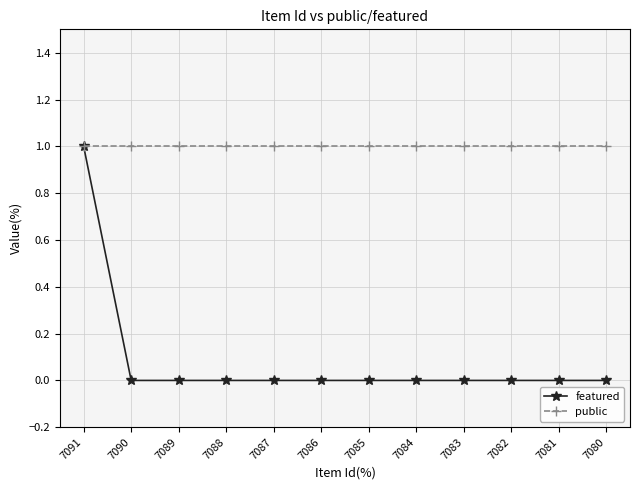

What is the value of the public point at the 3rd from the left?

1